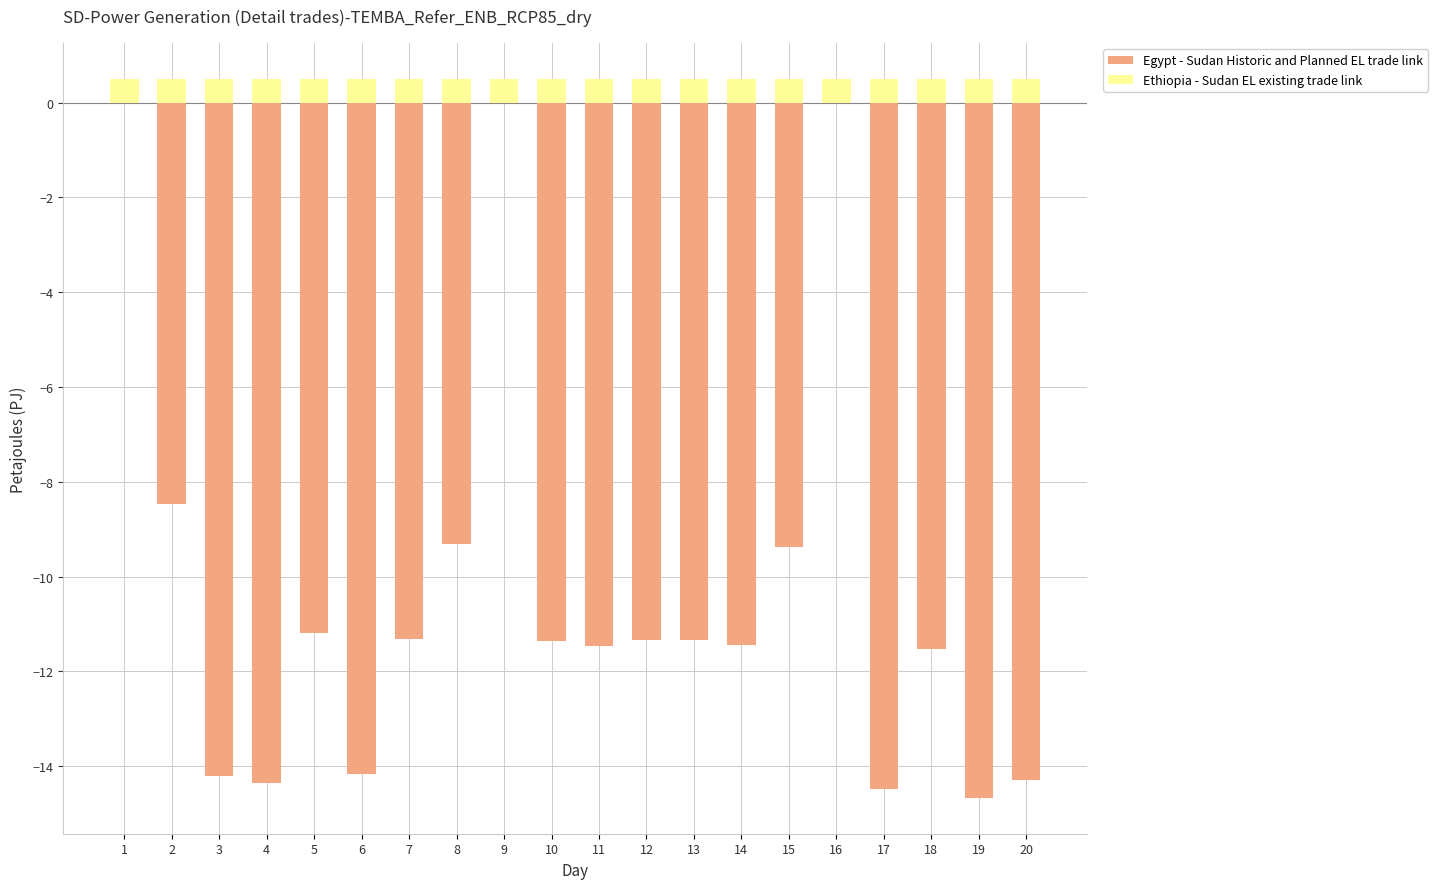

Count the number of categories in the chart.

20